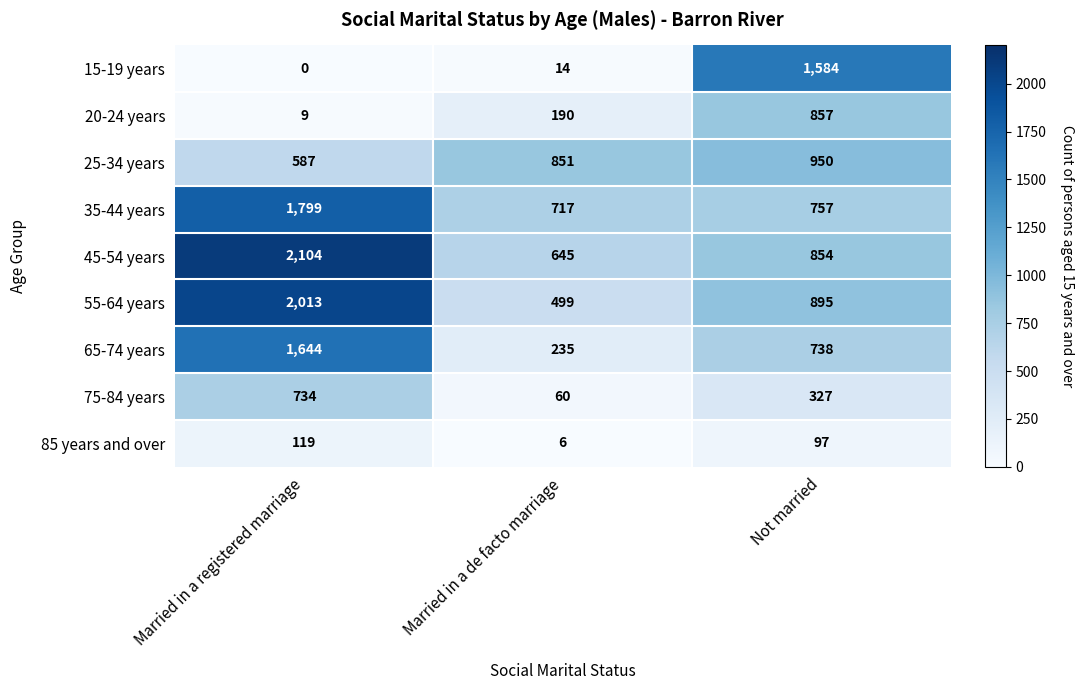

Where is 15-19 years nearest to the value 792?

Married in a de facto marriage